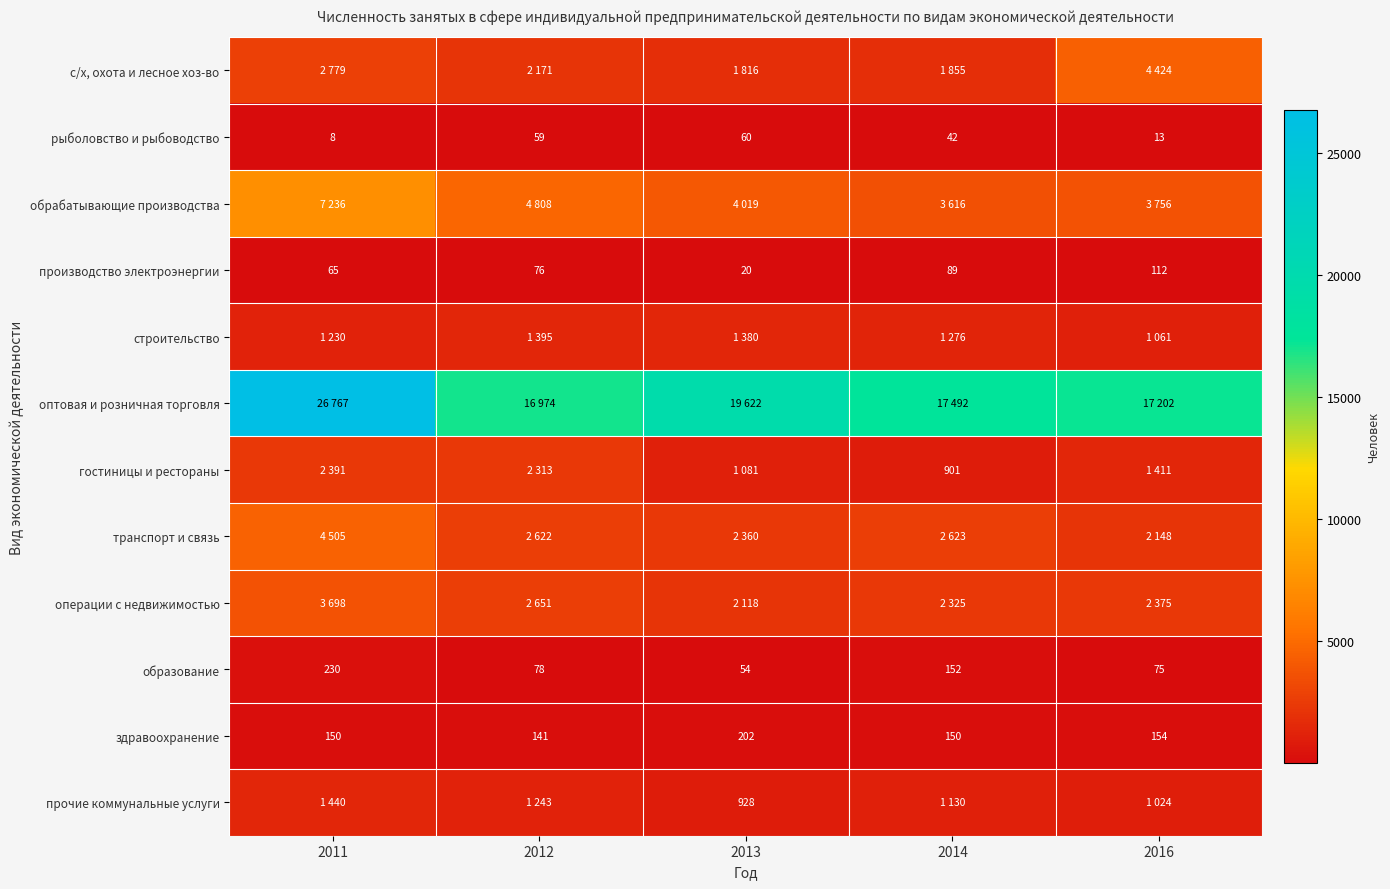

Read the рыболовство и рыбоводство value at 2014.

42